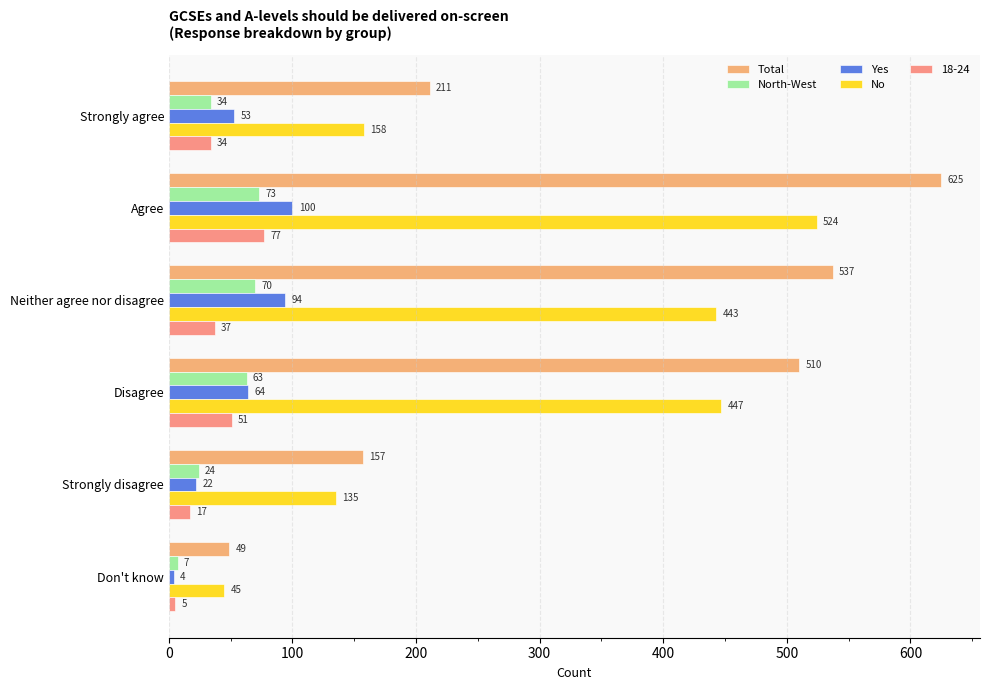

Rank the categories by Total value from lowest to highest.

Don't know, Strongly disagree, Strongly agree, Disagree, Neither agree nor disagree, Agree